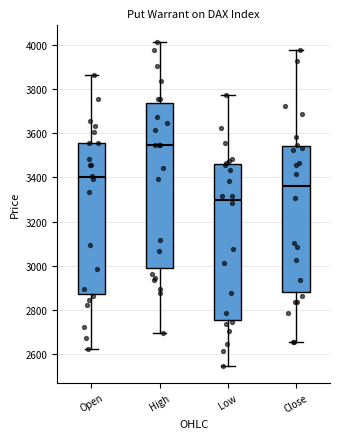

Comparing the boxes themselves (not the whiskers), which one is the tallest?

High